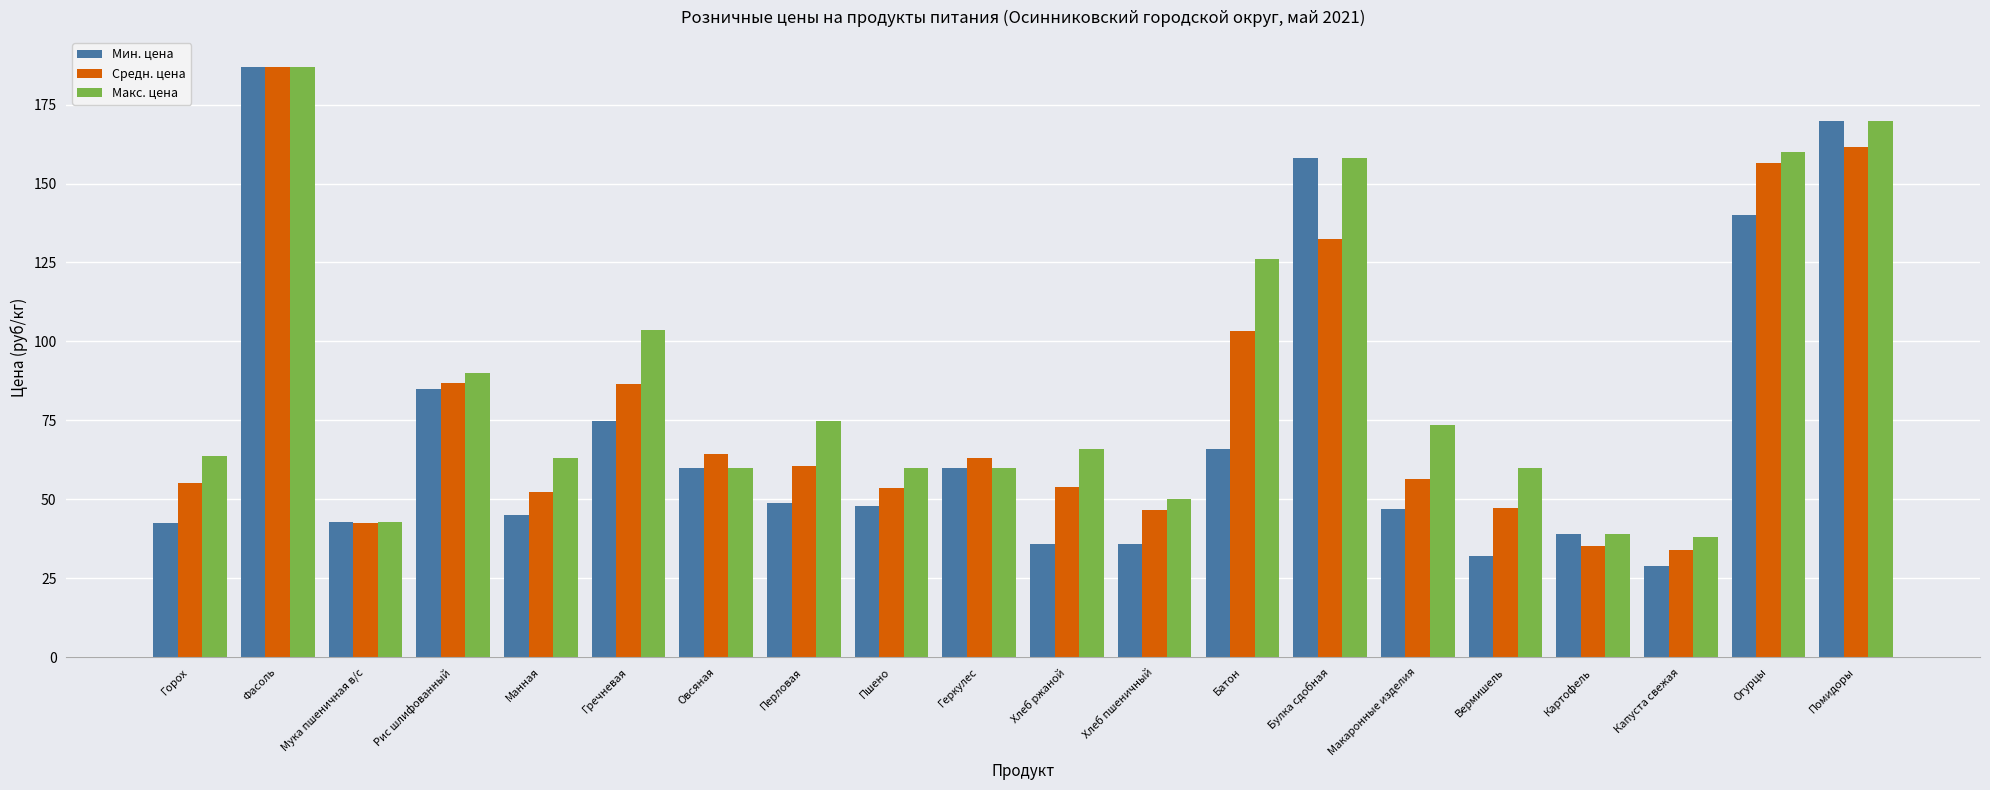

What is the label of the 9th bar from the left?

Пшено